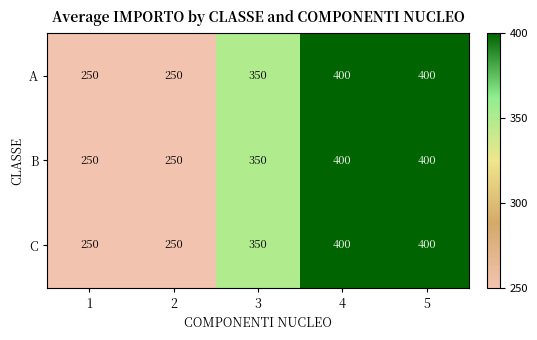

What is the smallest value displayed?

250